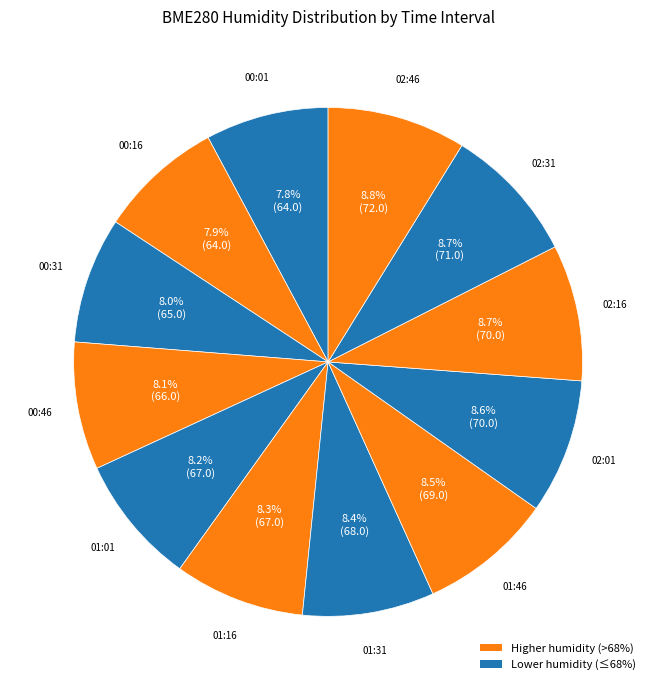

How many slices are in this pie chart?

12